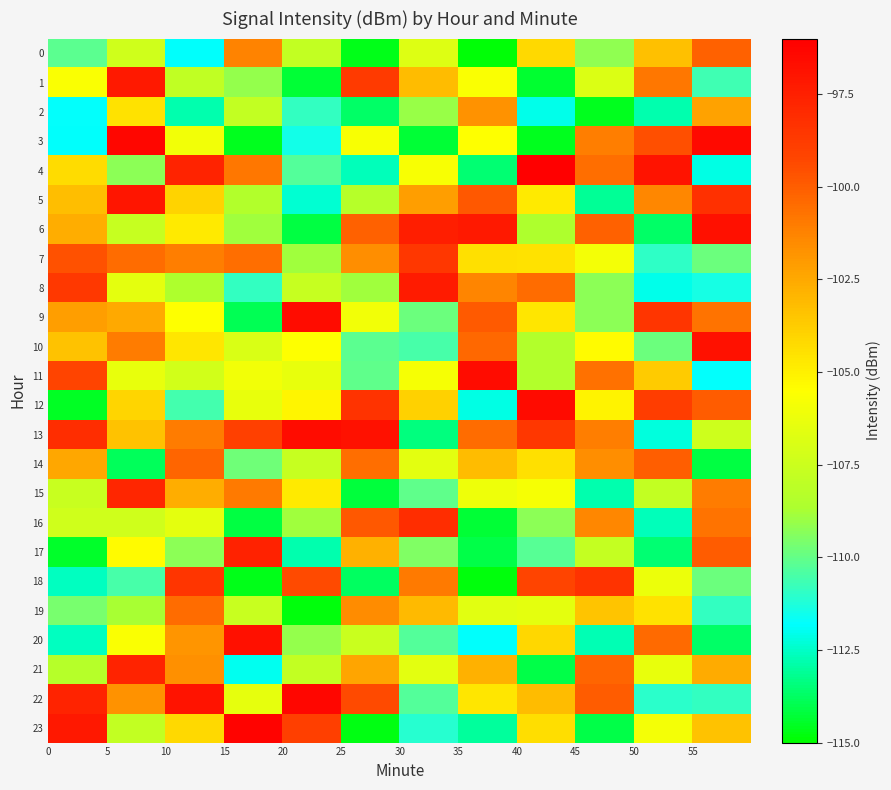

Count the number of data series in this chart.

24